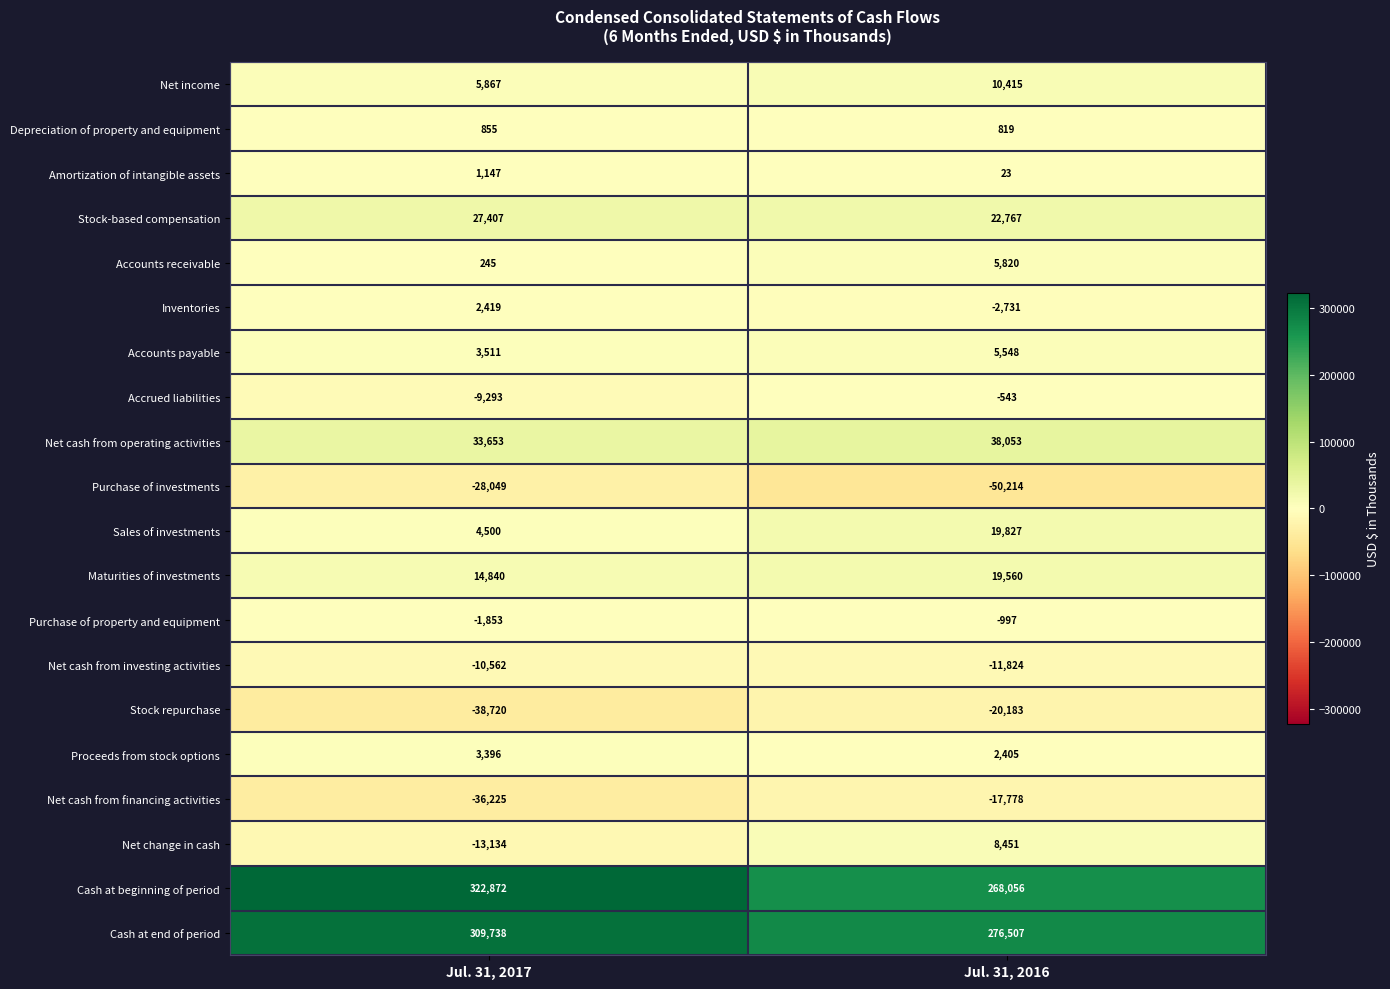

Which series has the widest spread of values?

Cash at beginning of period